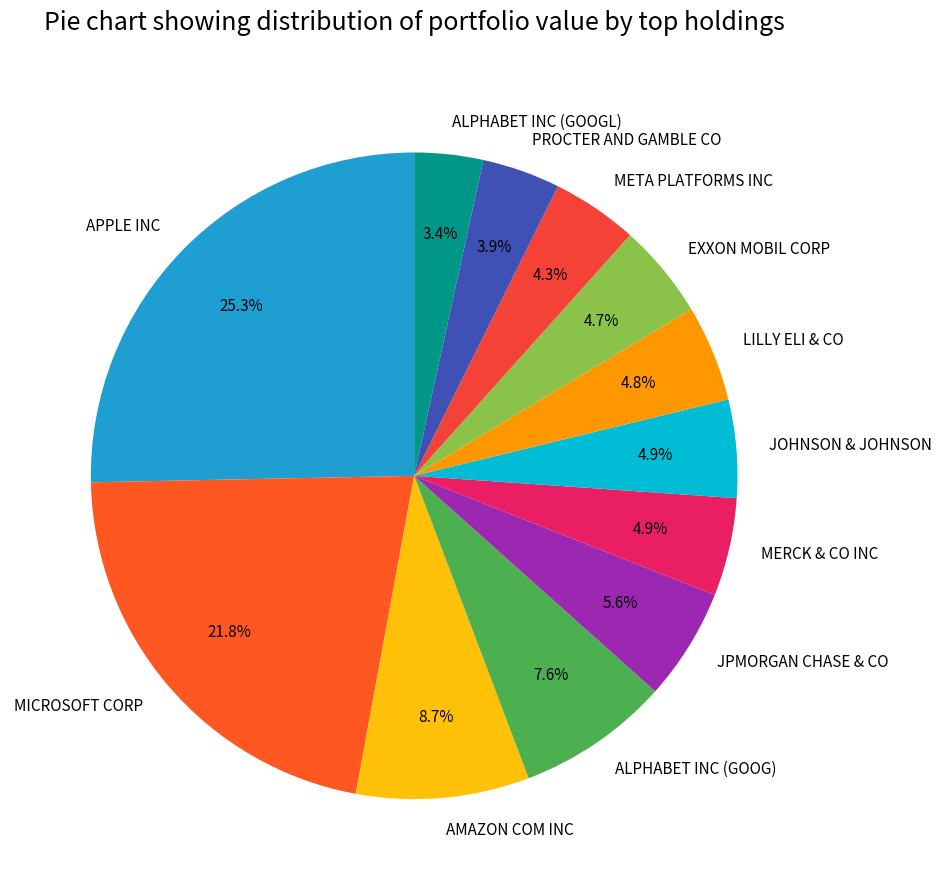

To the nearest percent, what is the average slice percentage?

8%